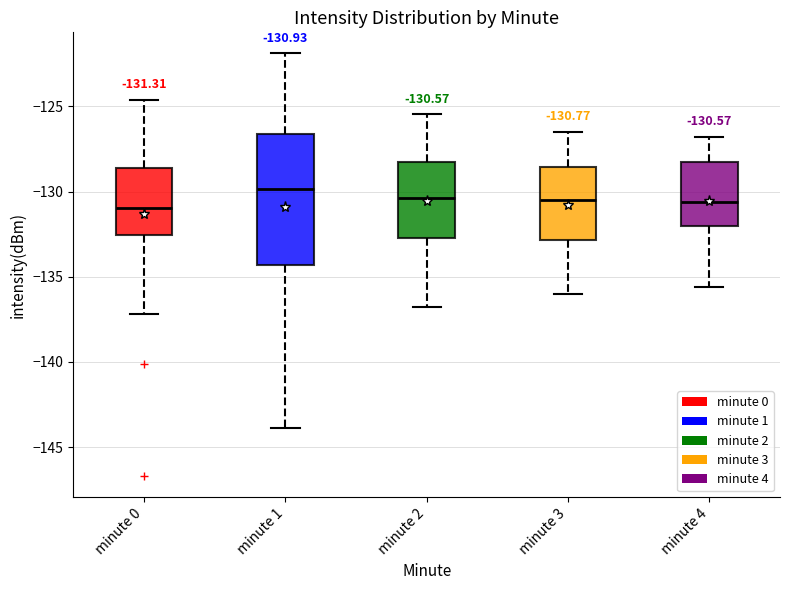

Which box has the highest median line?

minute 1